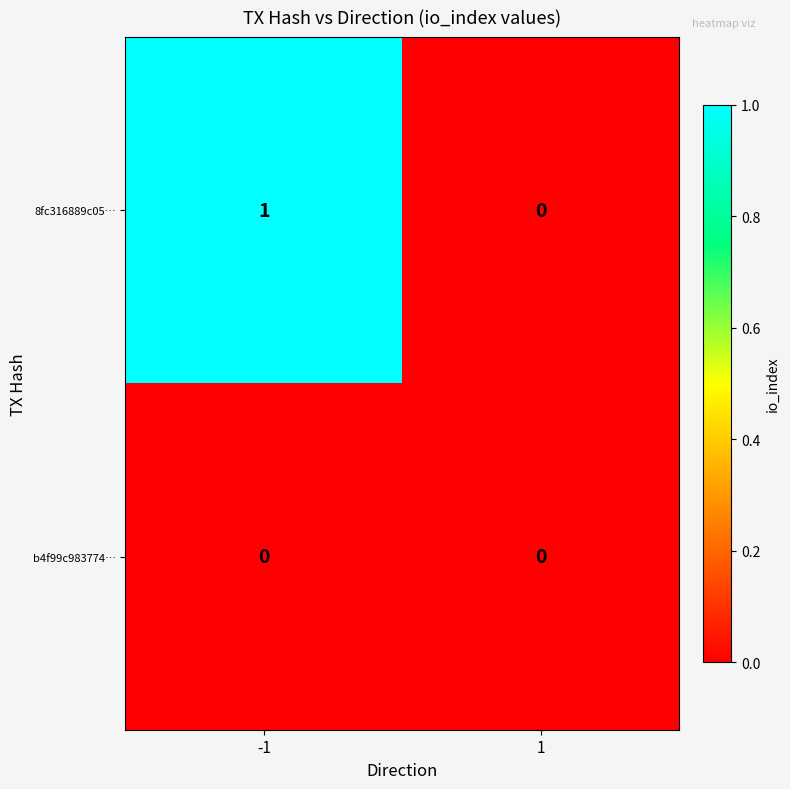

What is the total value across all series at -1?

1